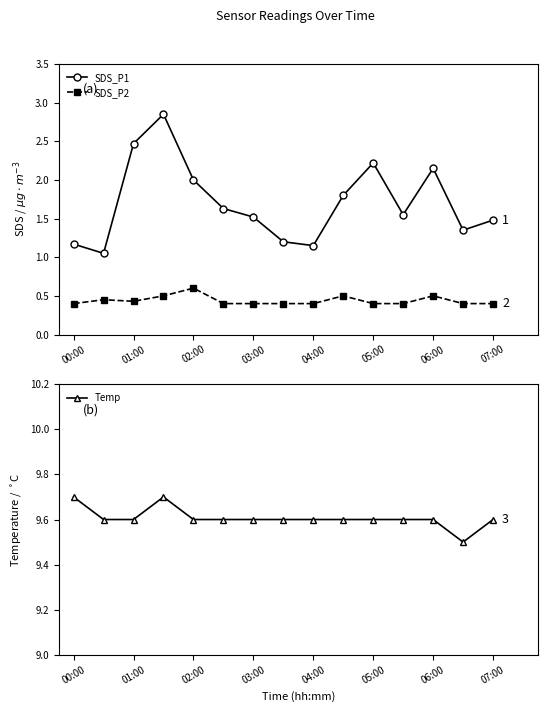

What is the difference between the maximum and second lowest values in the SDS_P2 series?

0.2